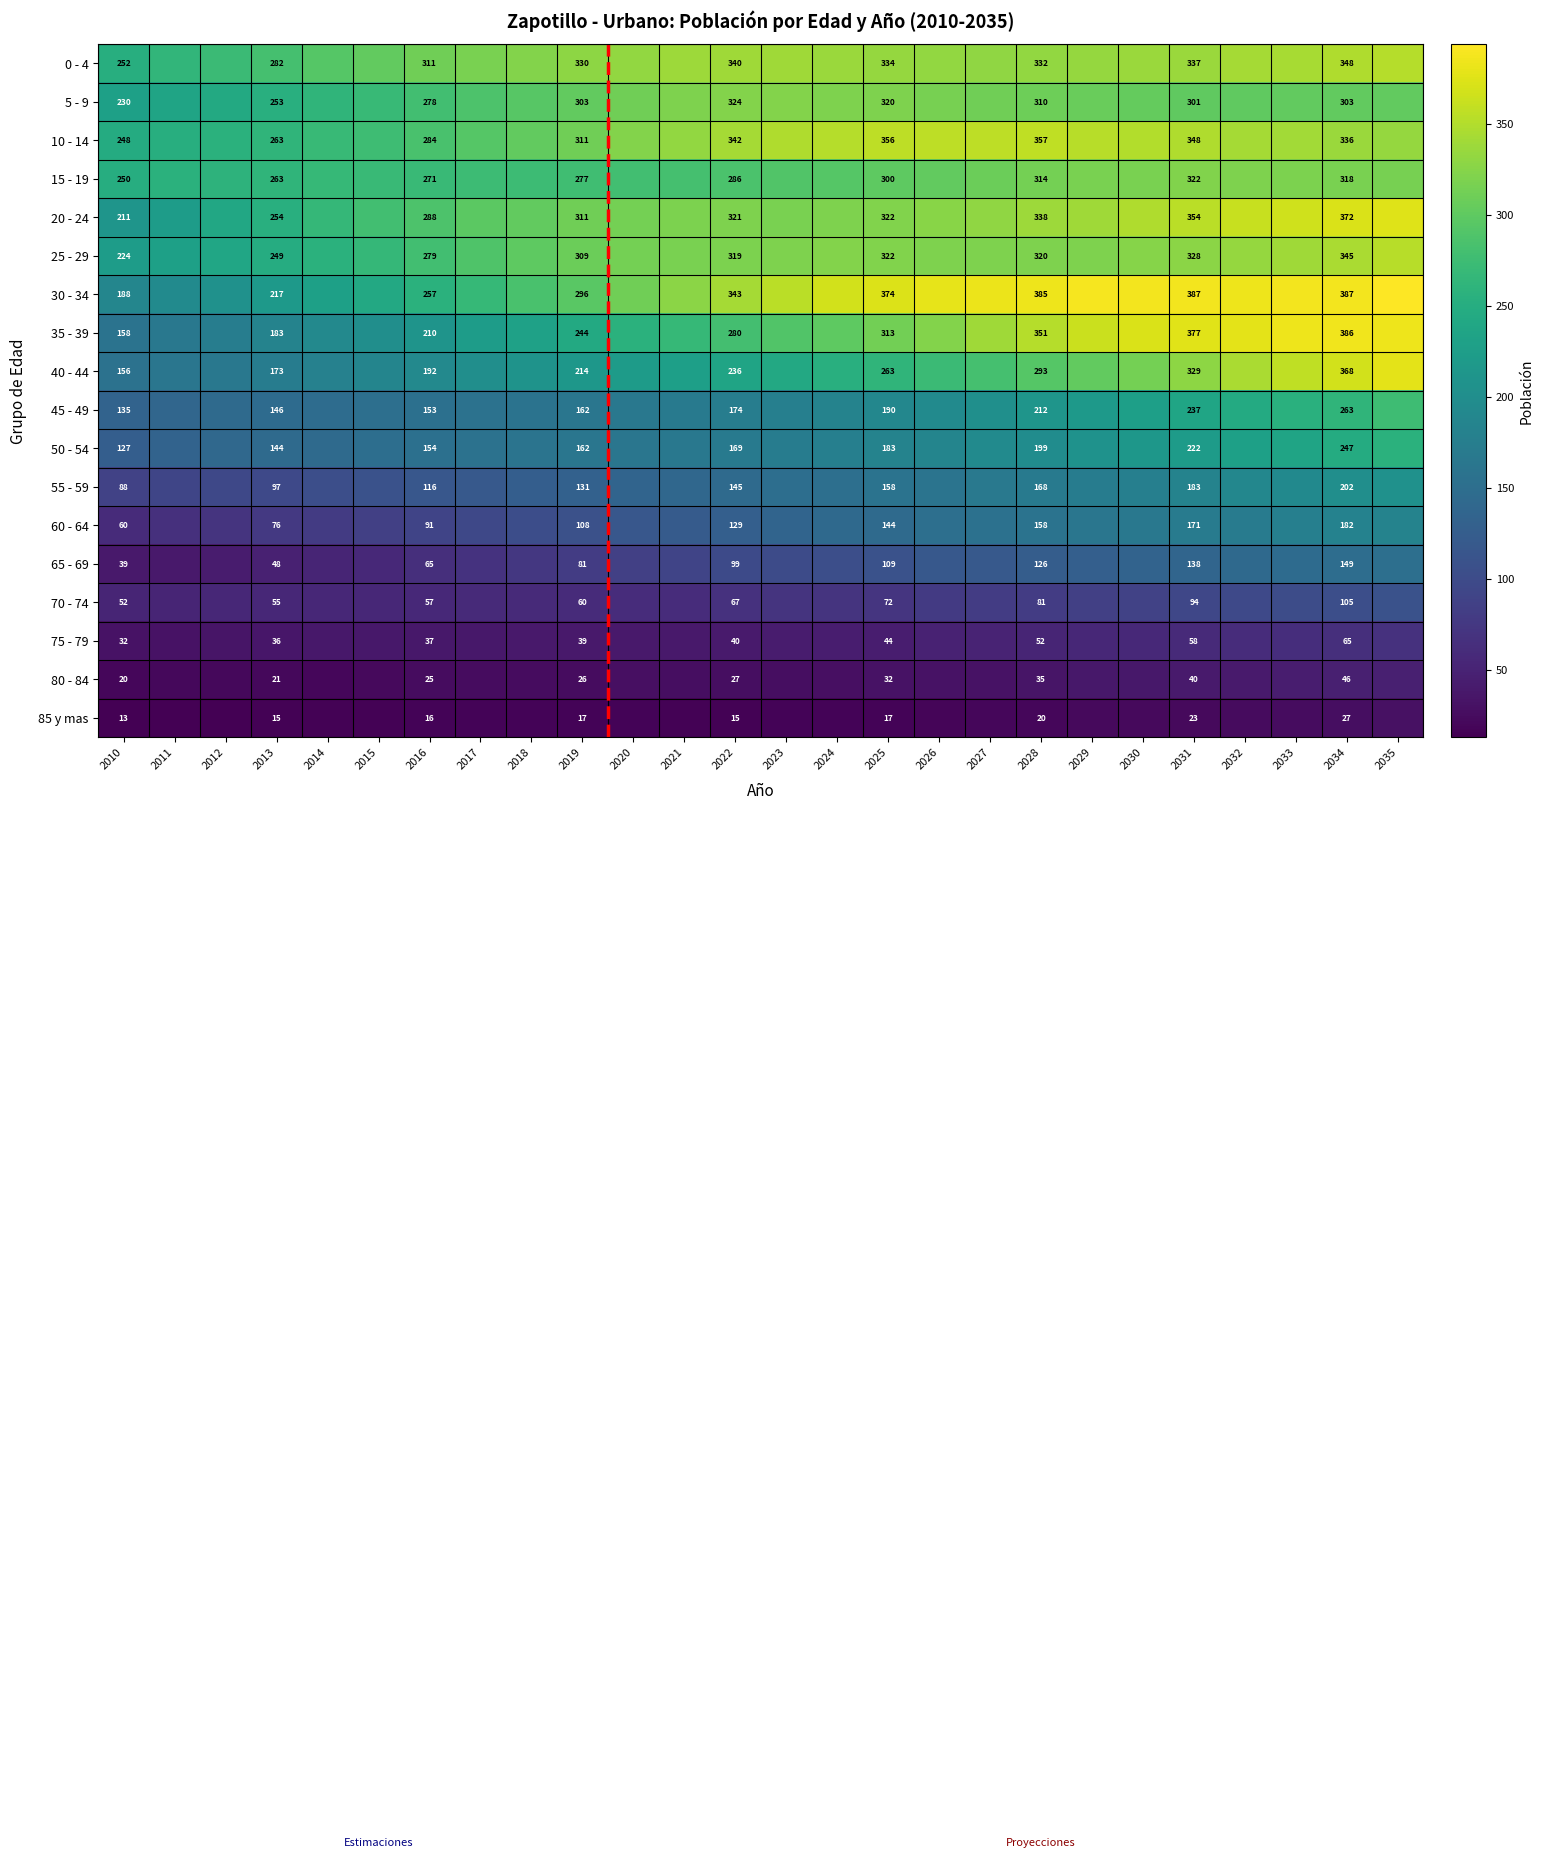

What is the greatest value displayed?

394